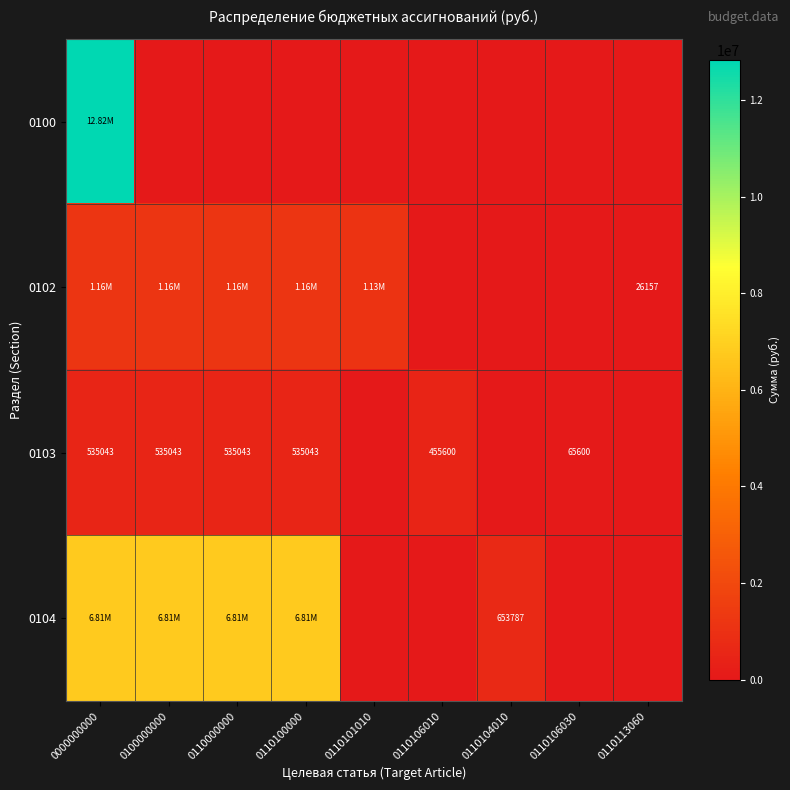

The value of 0103 at 0110113060 is 192890.5. True or false?

False